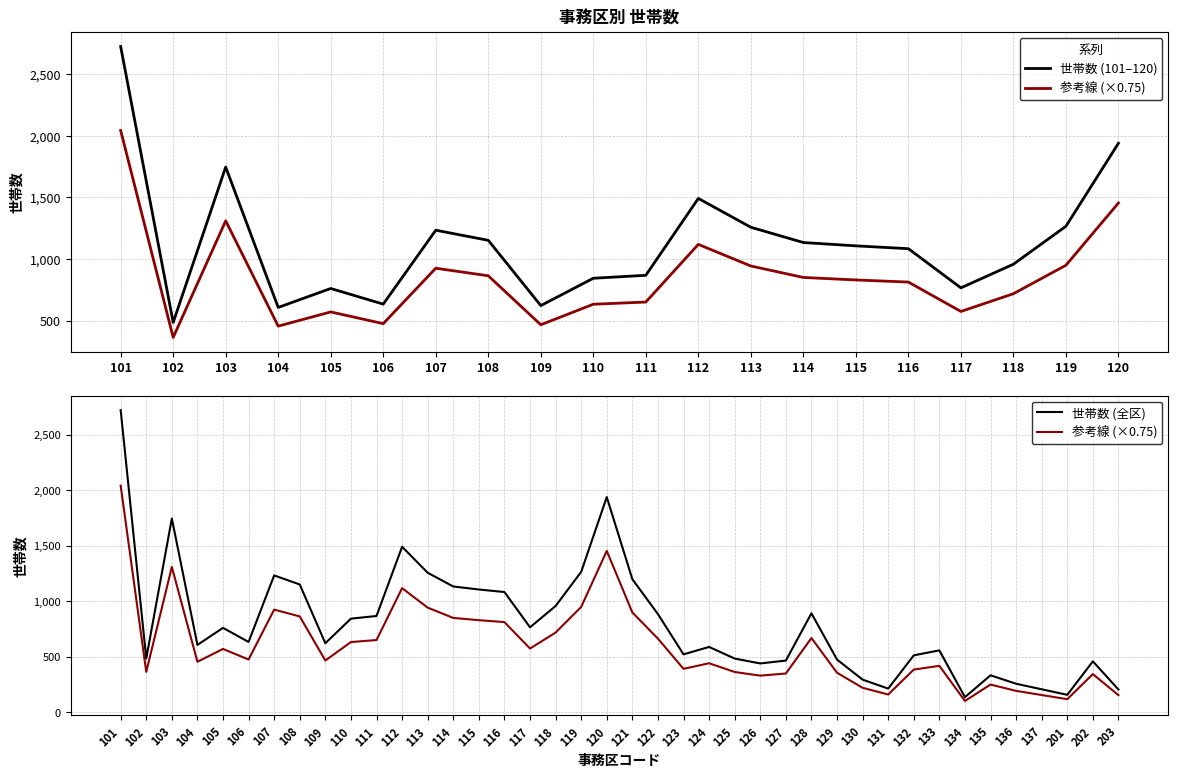

What is the greatest value displayed?

2725